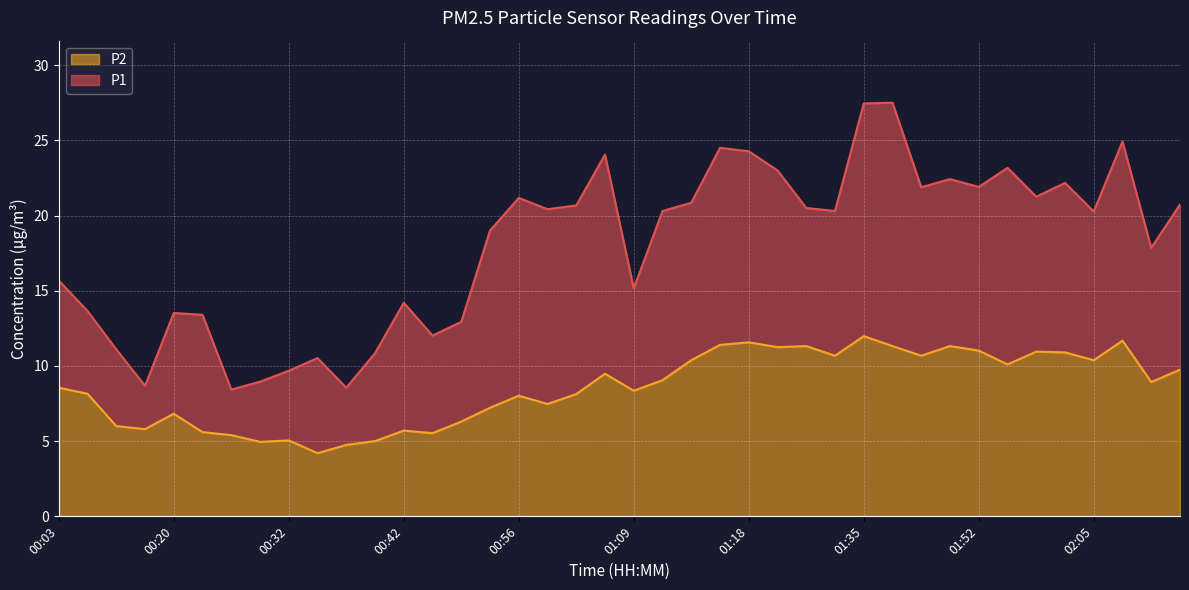

Which label corresponds to the largest value in the chart?

01:40